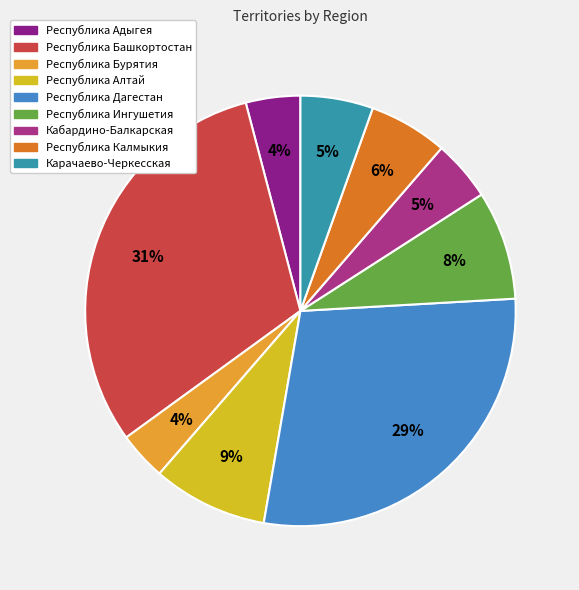

Count the number of slices in the pie.

9